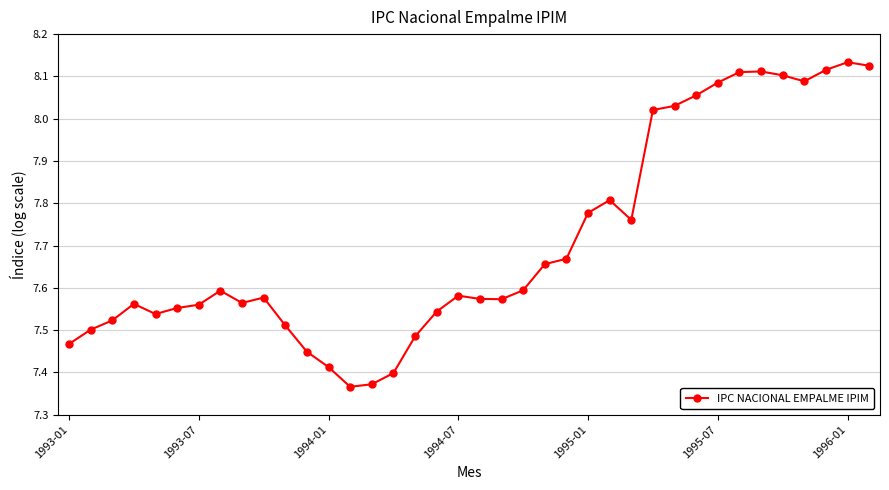

How many series are shown in this chart?

1